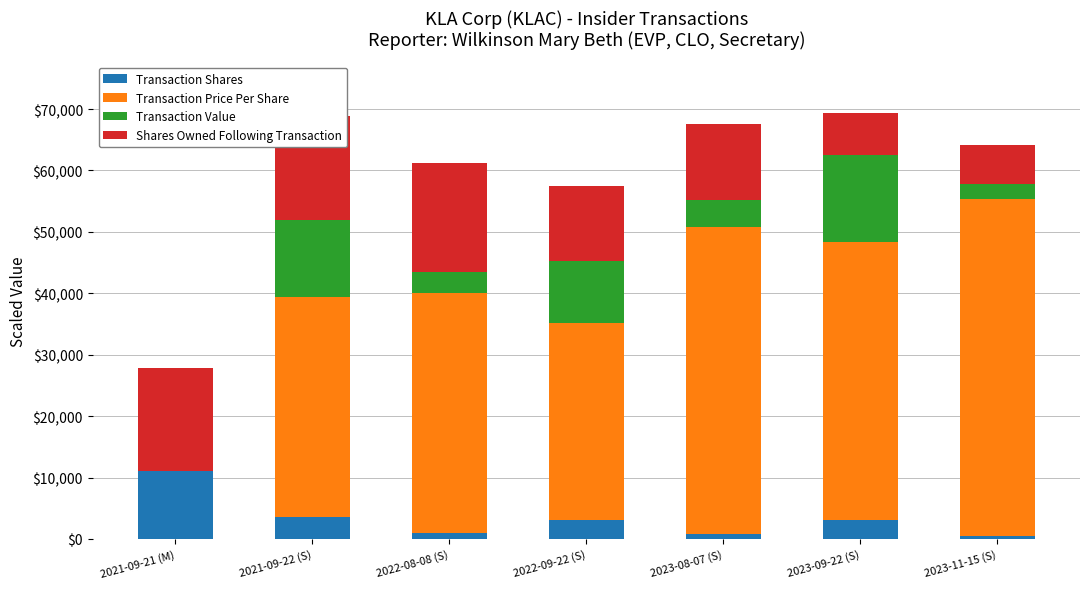

What is the maximum value for Transaction Shares?

11044.0